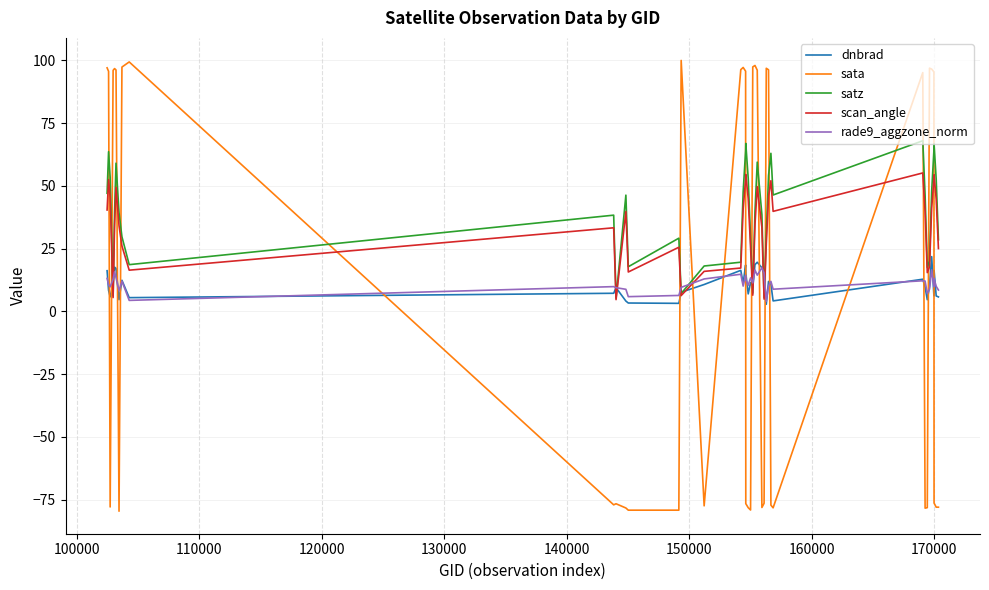

Rank the series by their maximum value, from highest to lowest.

sata, satz, scan_angle, dnbrad, rade9_aggzone_norm